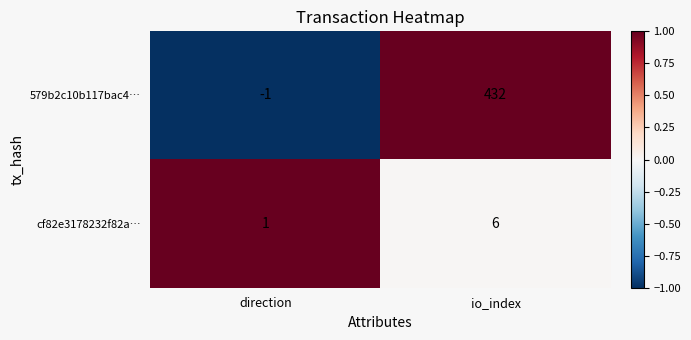

True or false: 579b2c10b117bac4… has a value of -1 at direction.

True